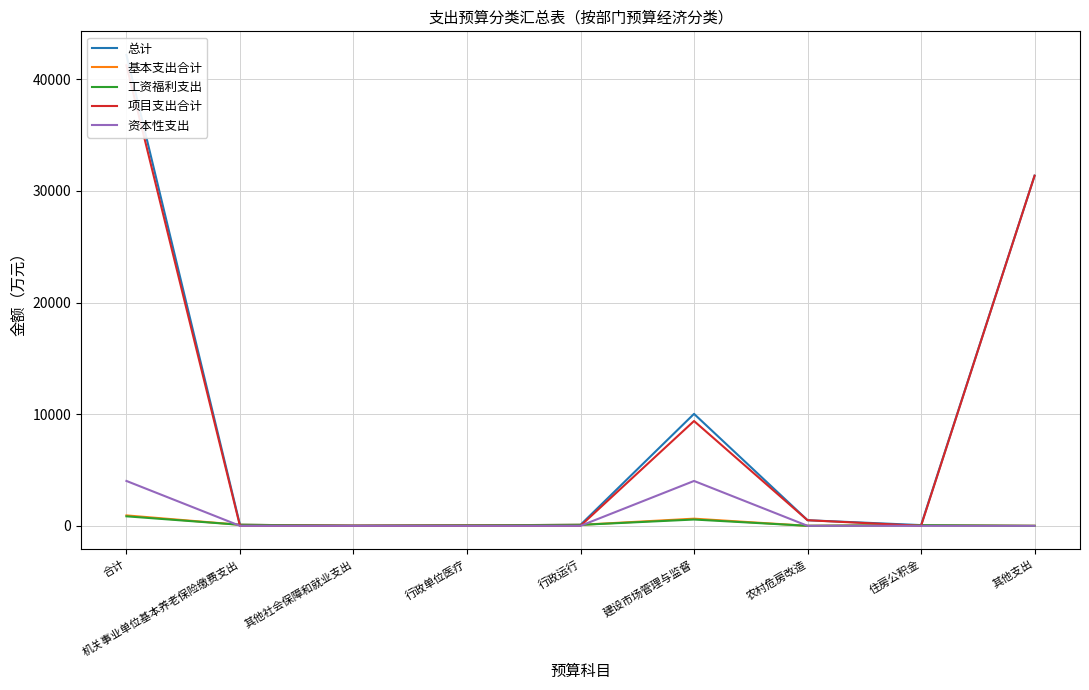

Count the number of categories in the chart.

9